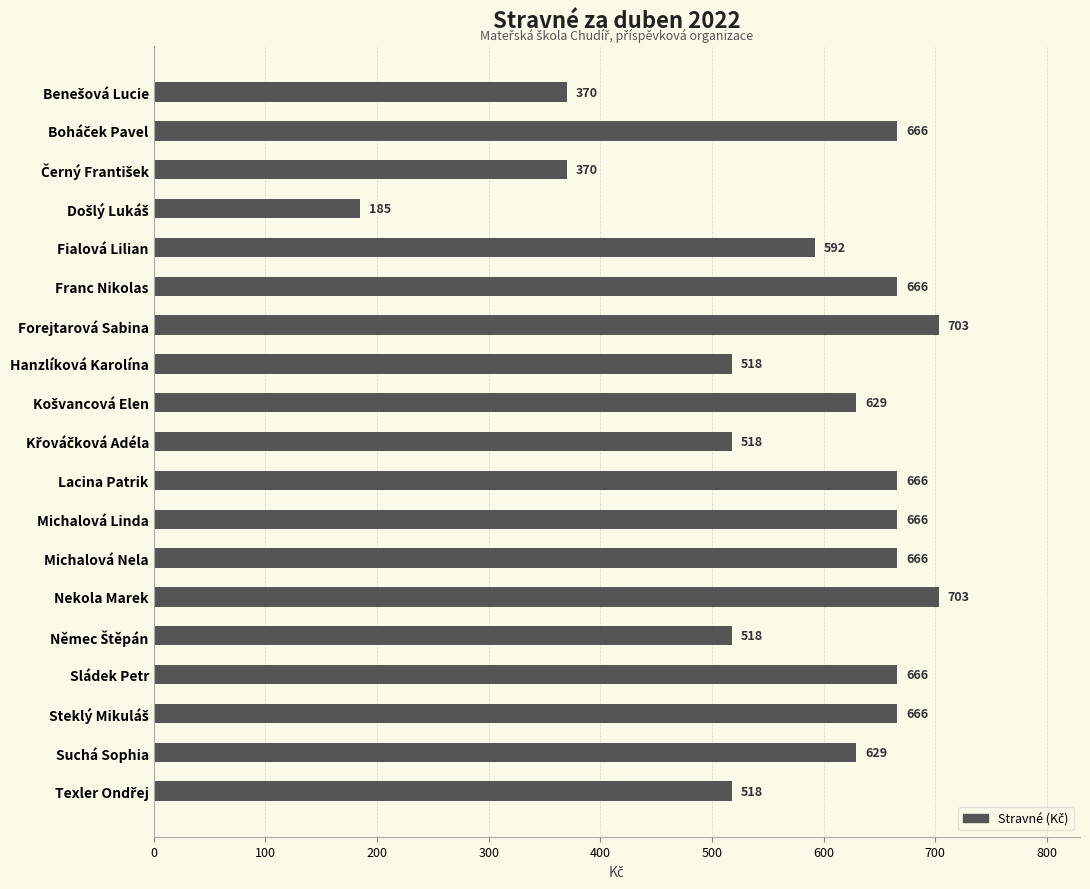

What is the label of the 11th bar from the top?

Lacina Patrik